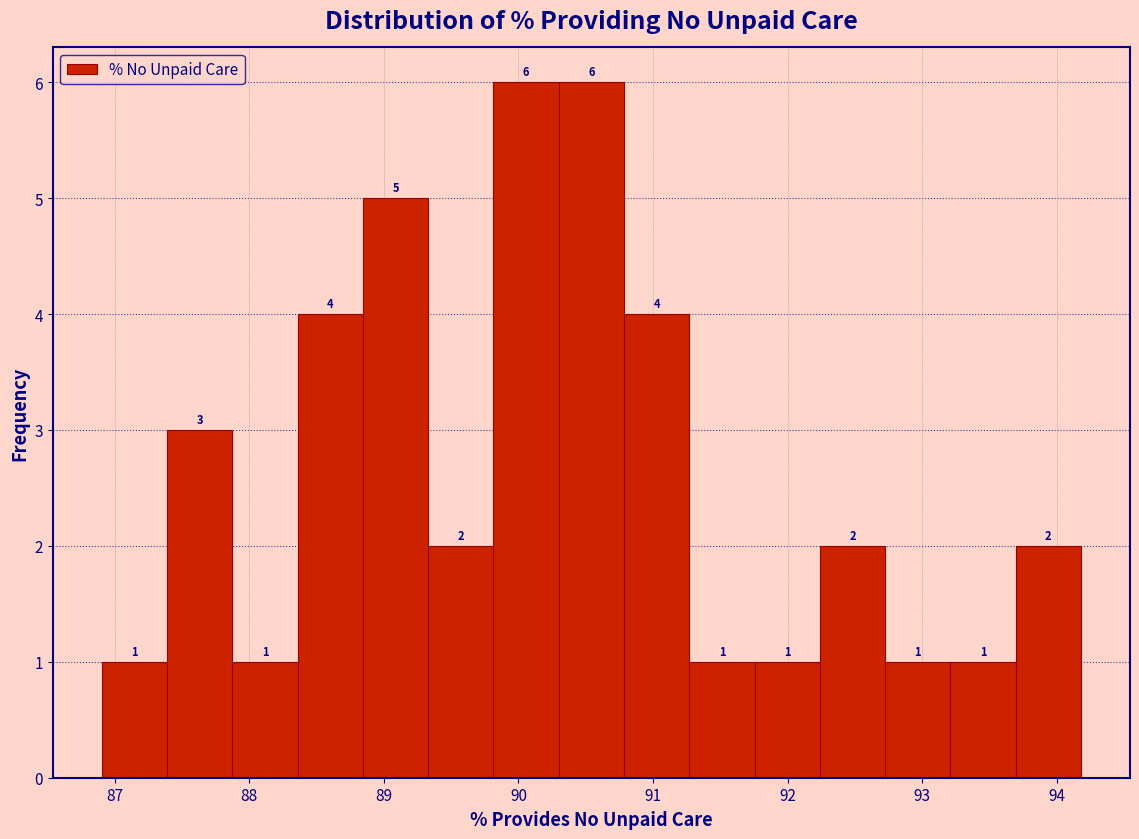

Reading left to right, list every bar in this chart as the range it spans on the x-axis followed by its height. The bar edges are not printed on the chart, so give them approximately, as read against the axis.

86.9 to 87.4: 1
87.4 to 87.9: 3
87.9 to 88.4: 1
88.4 to 88.8: 4
88.8 to 89.3: 5
89.3 to 89.8: 2
89.8 to 90.3: 6
90.3 to 90.8: 6
90.8 to 91.3: 4
91.3 to 91.8: 1
91.8 to 92.2: 1
92.2 to 92.7: 2
92.7 to 93.2: 1
93.2 to 93.7: 1
93.7 to 94.2: 2